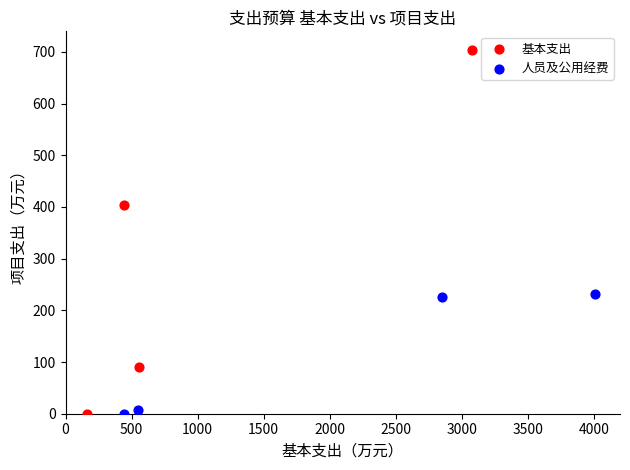

Which series has the widest spread of Y values?

基本支出